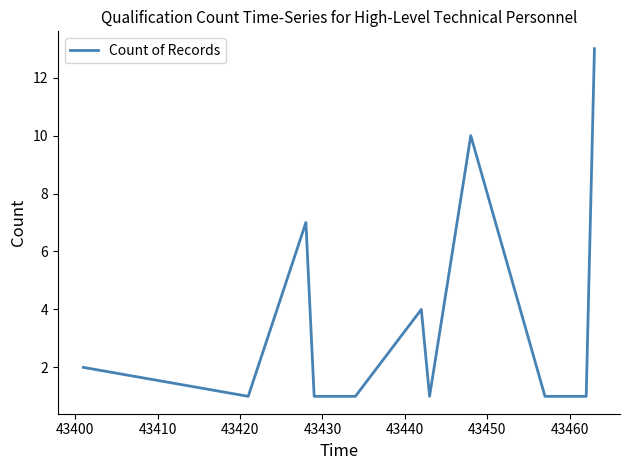

What is the difference between the maximum and minimum values?

12